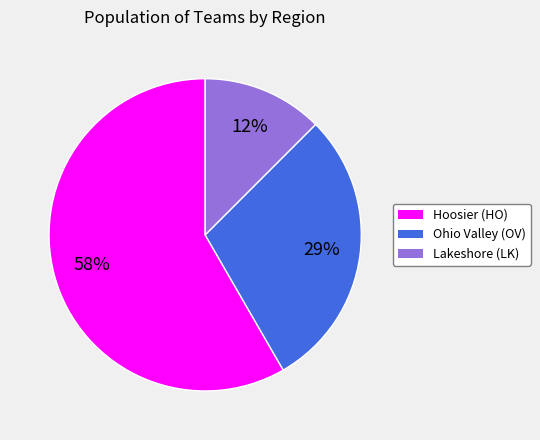

The Hoosier (HO) slice represents 58% of the pie. True or false?

True